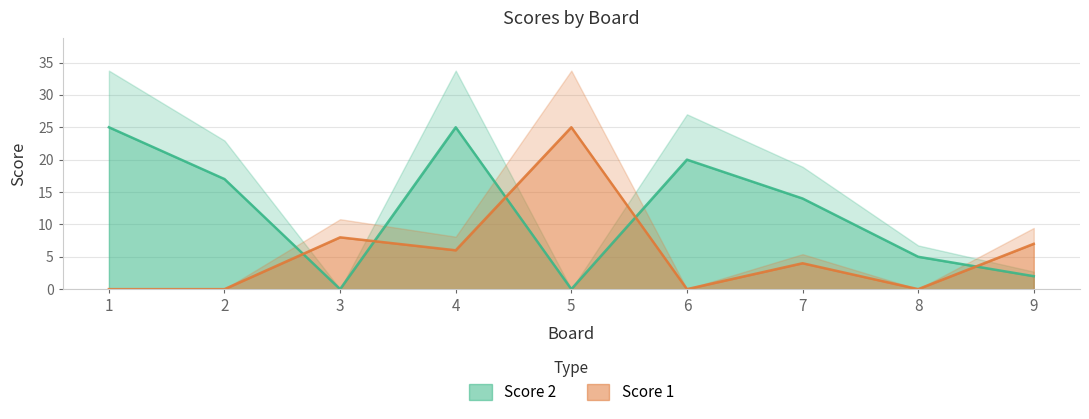

What are all the series names shown in the legend?

Score 2, Score 1